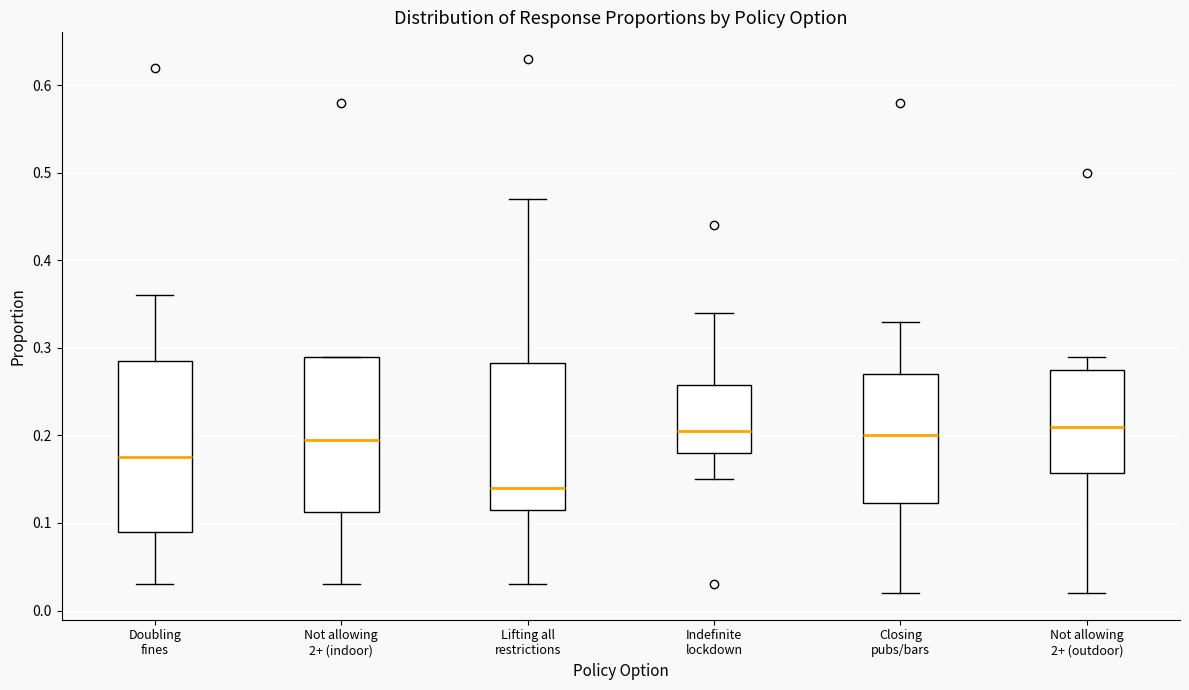

Which box is the tallest, from its lower edge to its upper edge?

Doubling fines